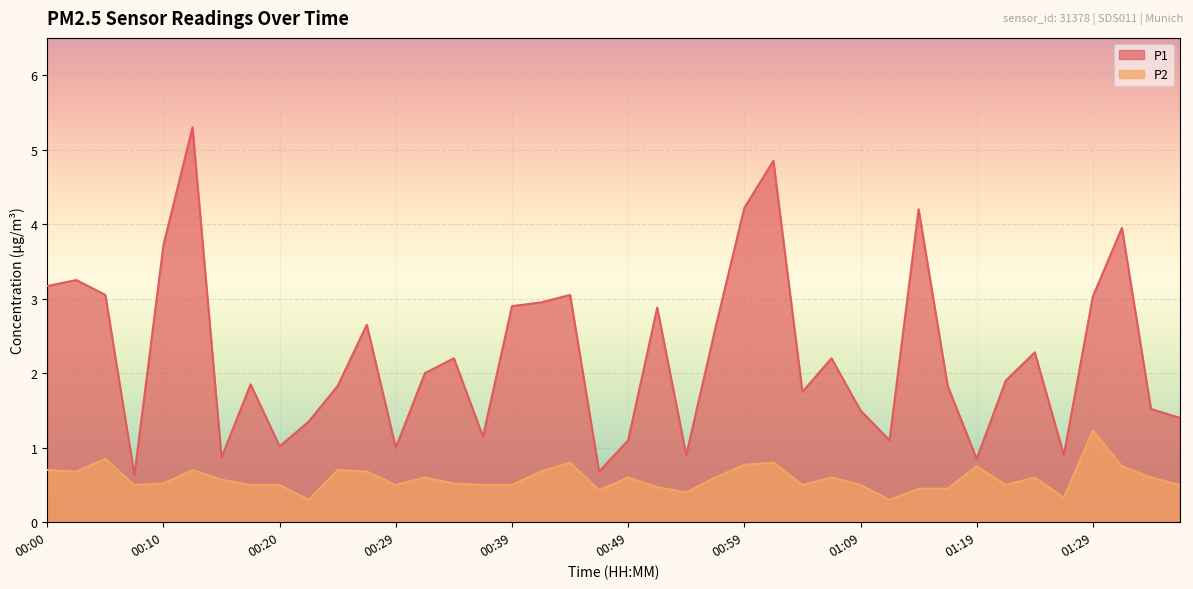

What is the label of the 18th point from the left?

00:42